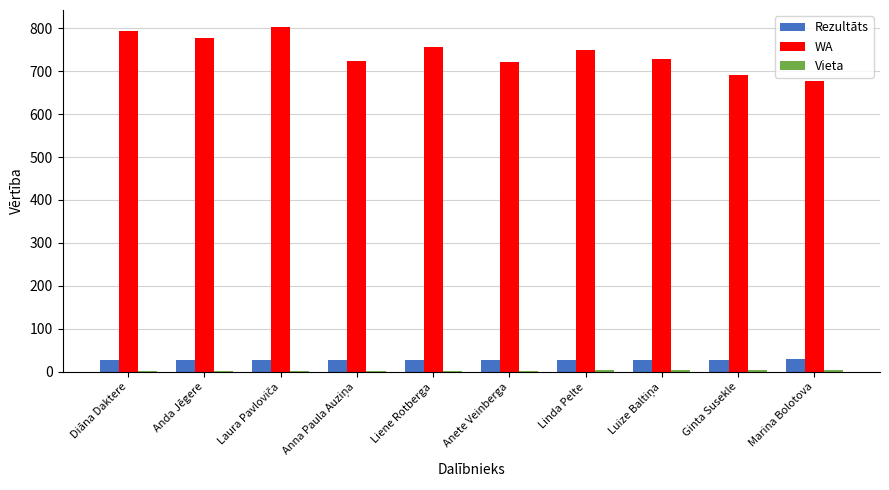

What is the maximum value shown in the chart?

802.0